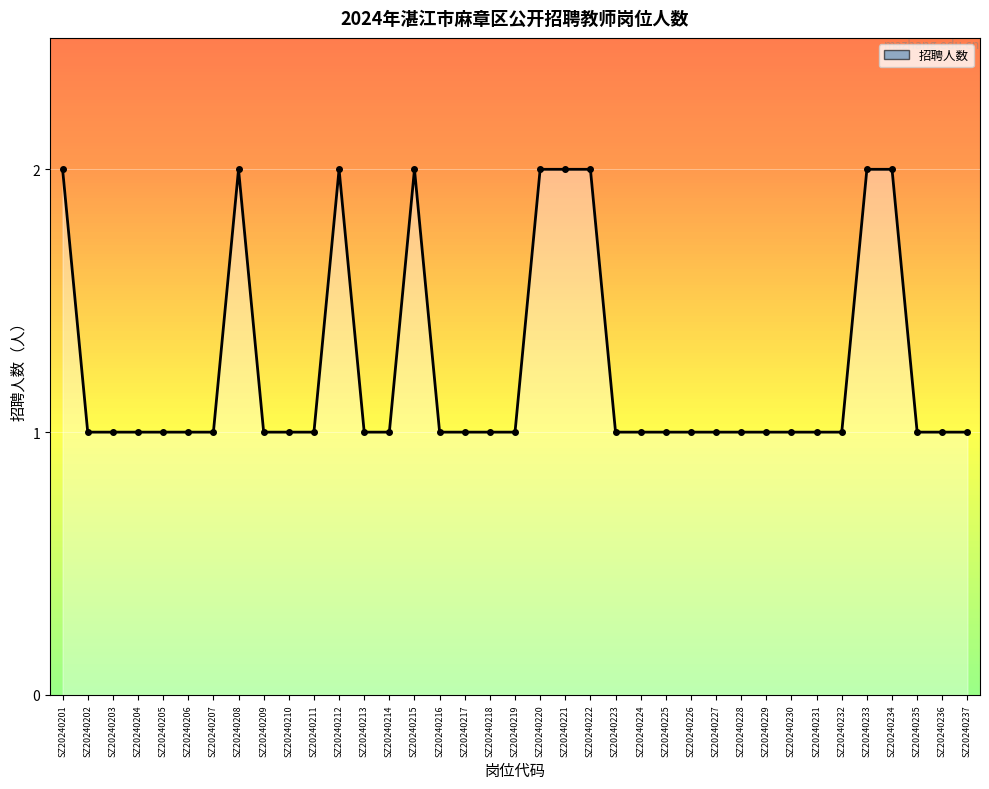

Count the number of data series in this chart.

1